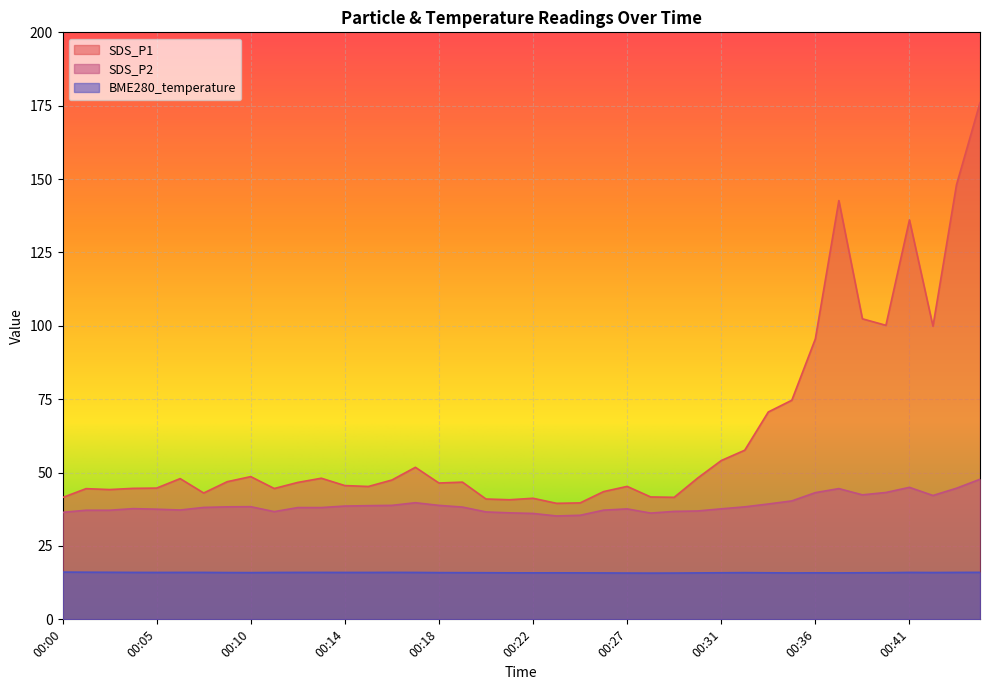

Which series has the largest total across all categories?

SDS_P1